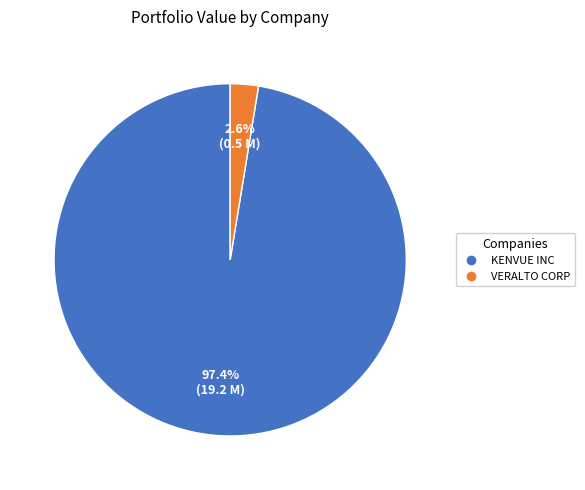

To the nearest percent, what is the difference between the VERALTO CORP and KENVUE INC slice percentages?

95%